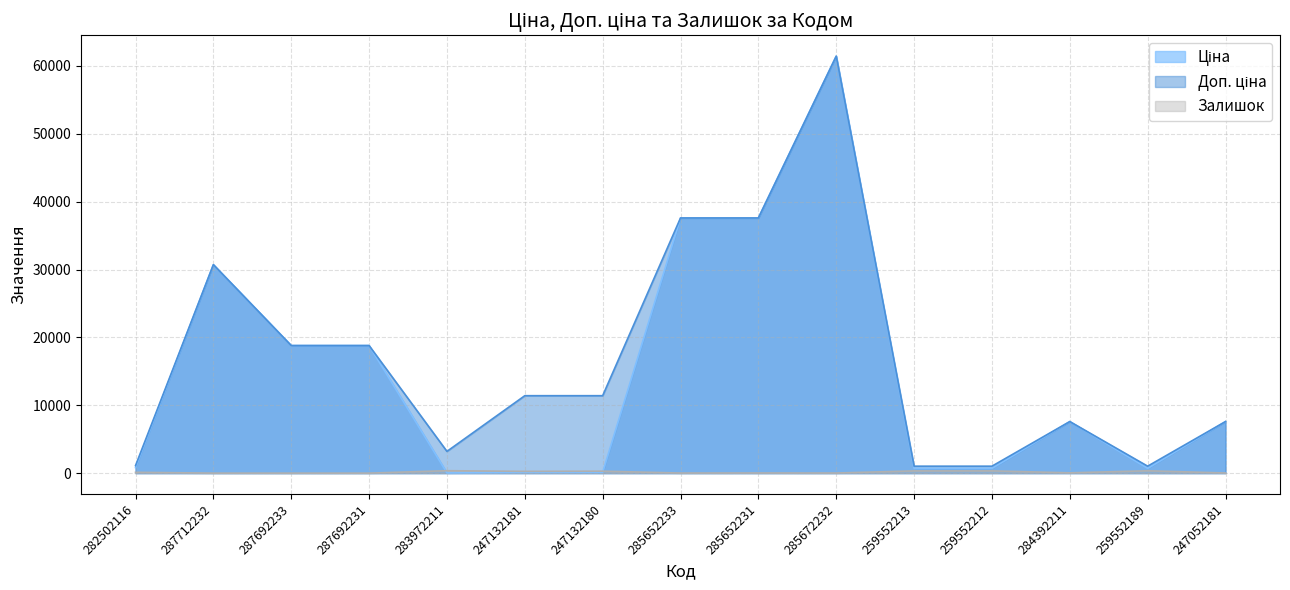

At which category does Залишок reach its first local peak?

283972211